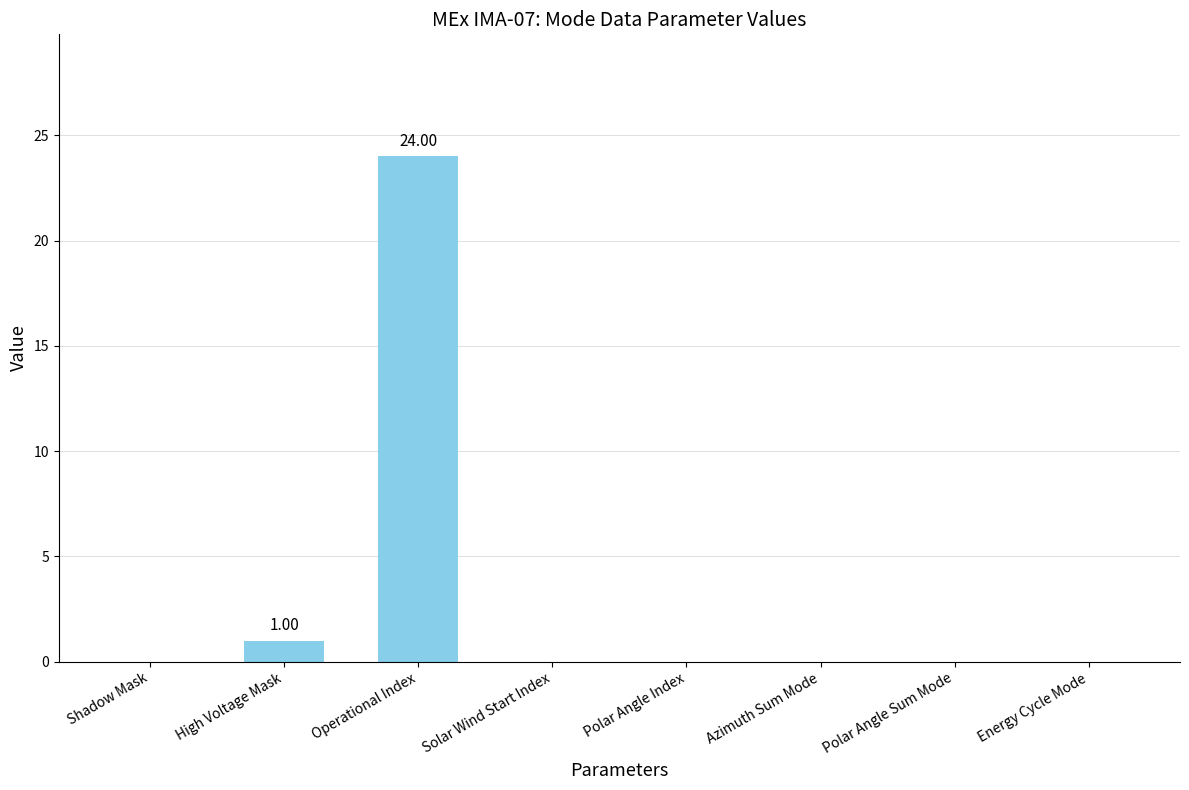

At which label is the value closest to 12?

High Voltage Mask